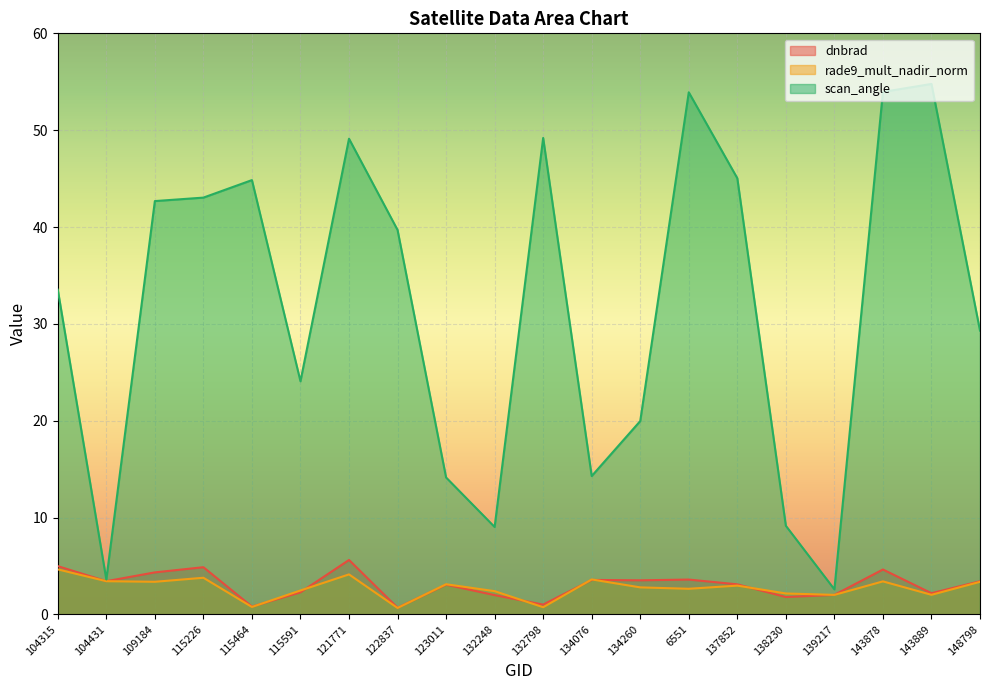

What are all the series names shown in the legend?

dnbrad, rade9_mult_nadir_norm, scan_angle